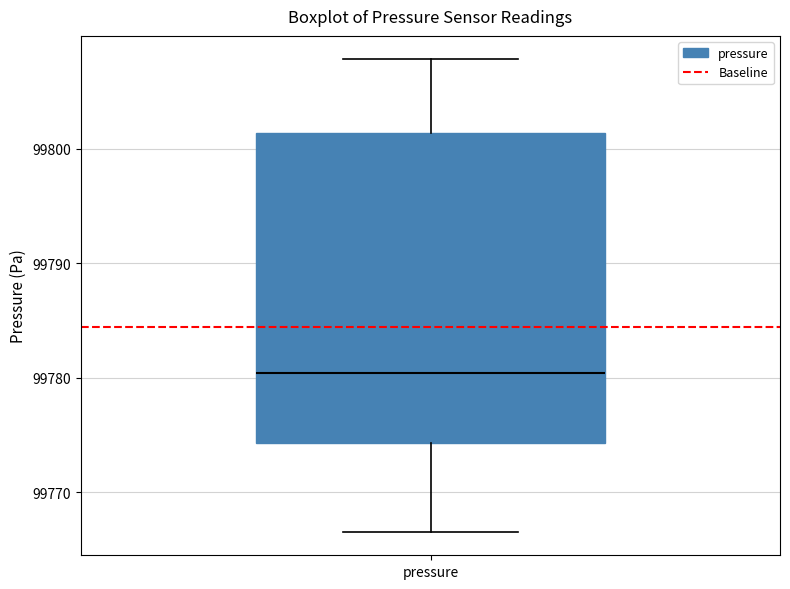

Read this box plot against the y-axis: the position of the median line, the range covered by the box, and the ends of both whiskers. The values are not printed on the chart, so give them approximately, as read against the axis.

median 99780, box 99774 to 99801, whiskers 99767 to 99808